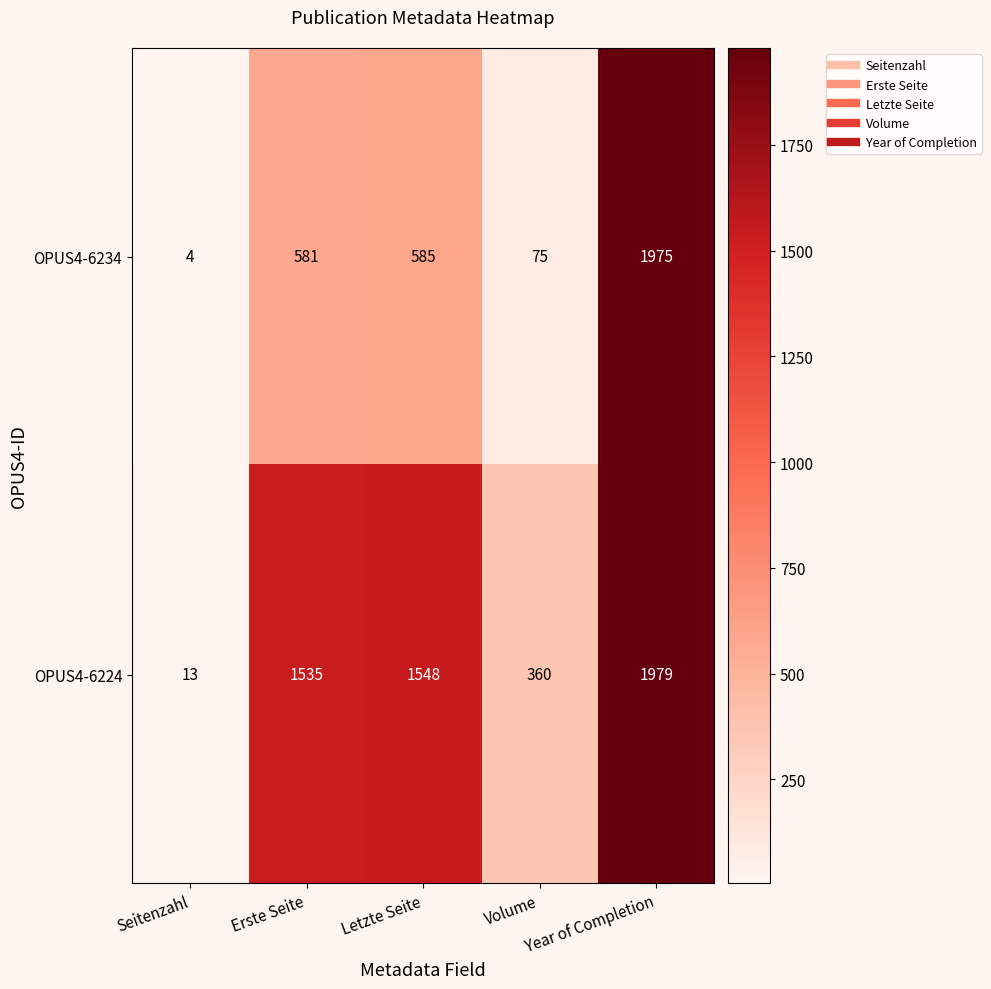

What is the difference between the highest and lowest values at Letzte Seite?

963